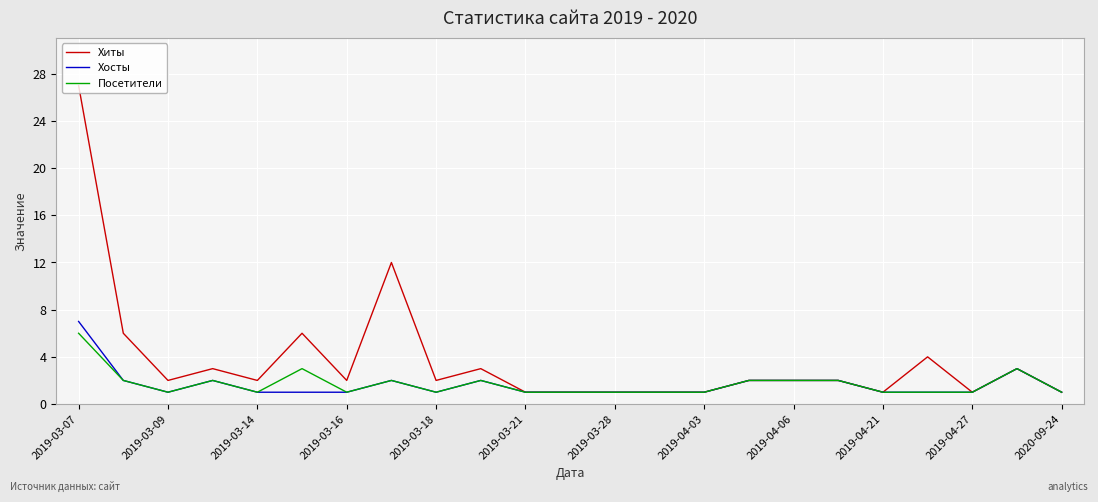

Which series has the largest range (max minus min)?

Хиты